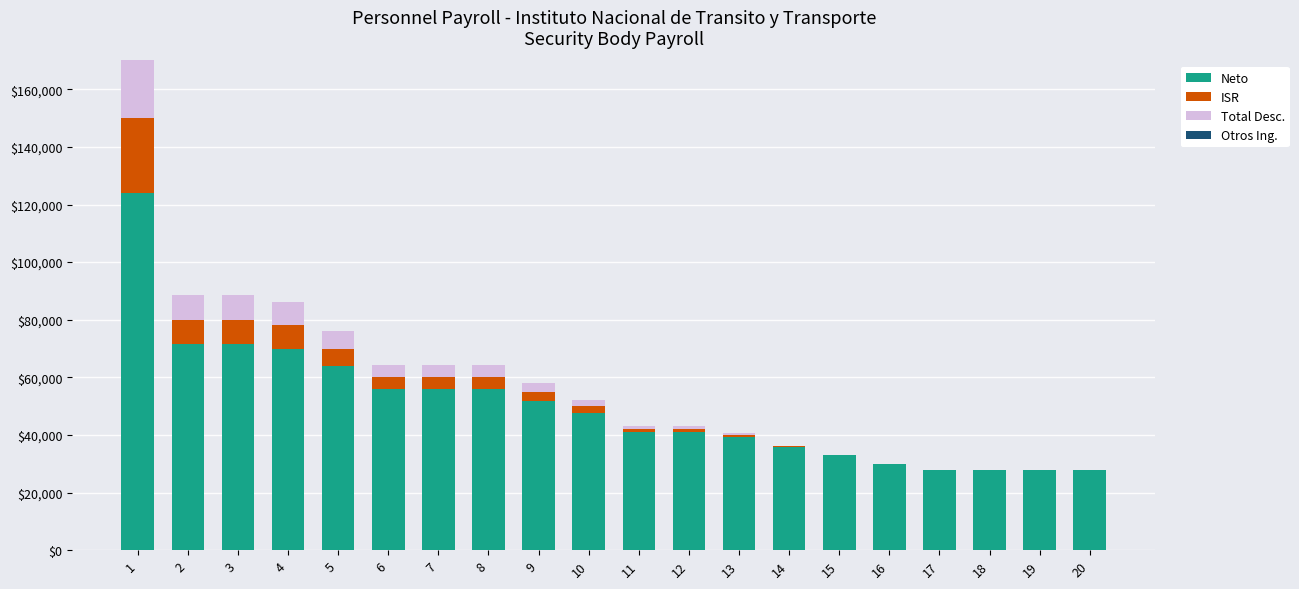

Rank the series by their maximum value, from highest to lowest.

Neto, ISR, Total Desc., Otros Ing.